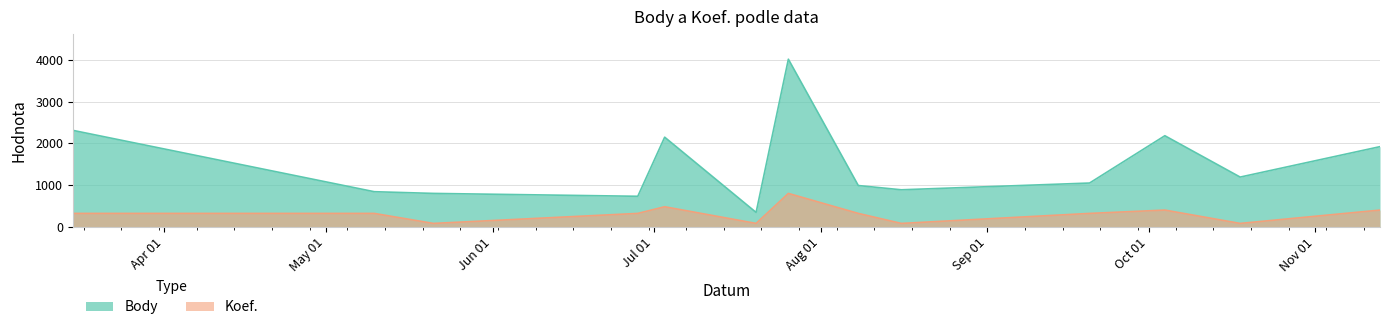

True or false: Koef. has a value of 80 at 2014-05-21.

True